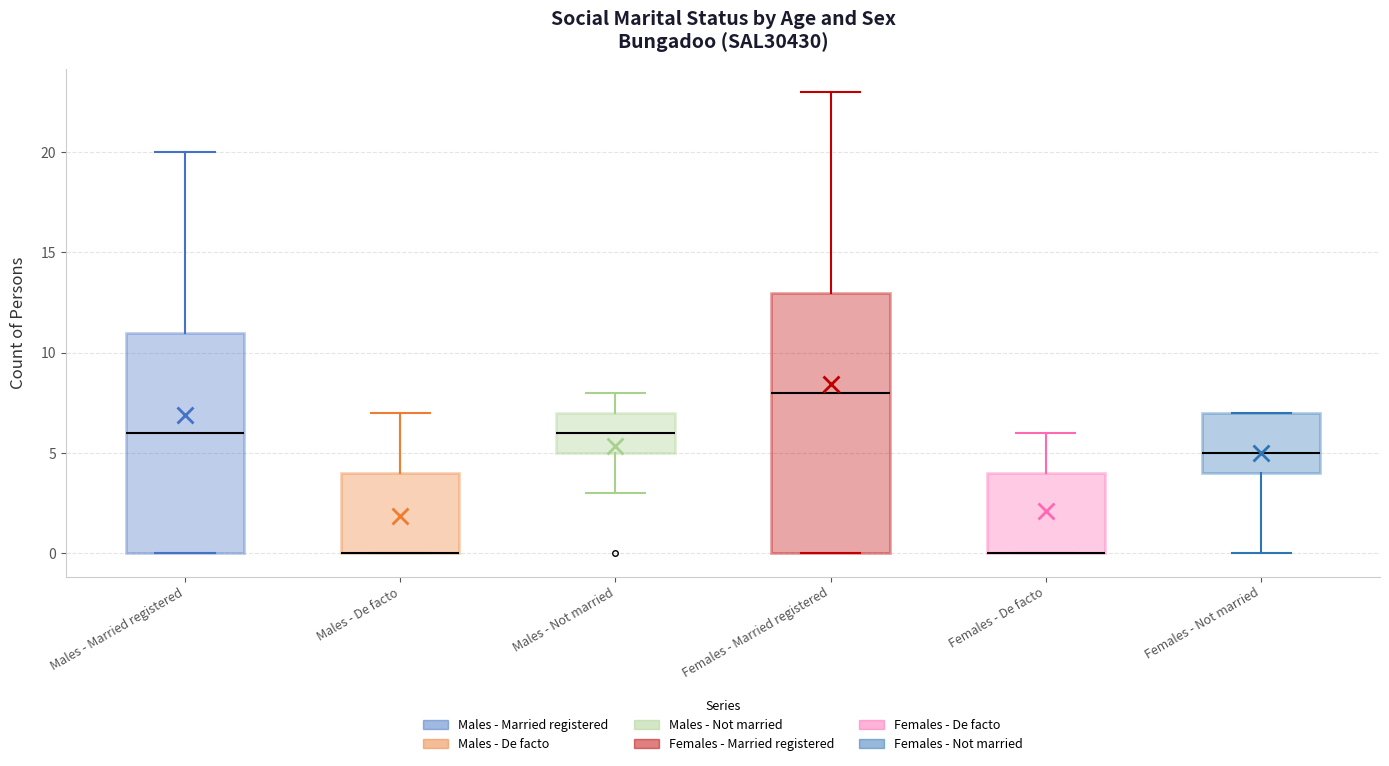

Where is the upper edge of the box for Females - Married registered on the y-axis? The values are not printed on the chart, so give them approximately, as read against the axis.

13